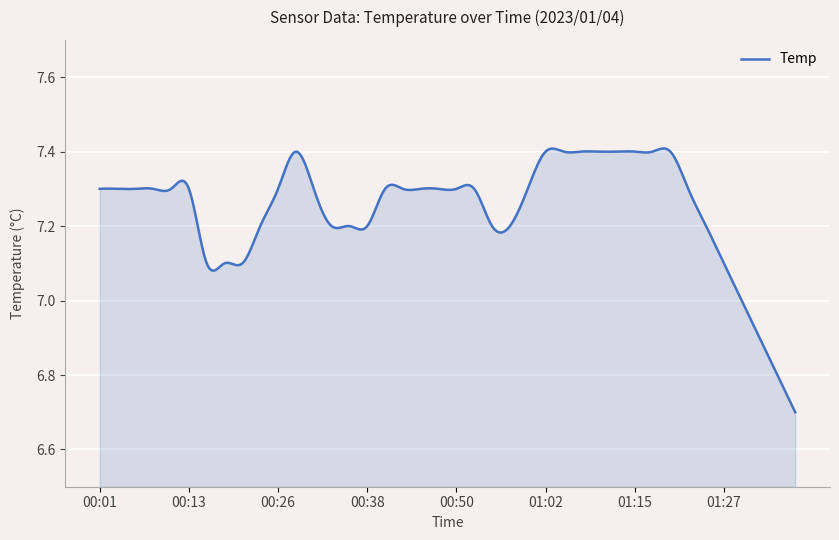

What is the difference between the maximum and minimum values?

0.7